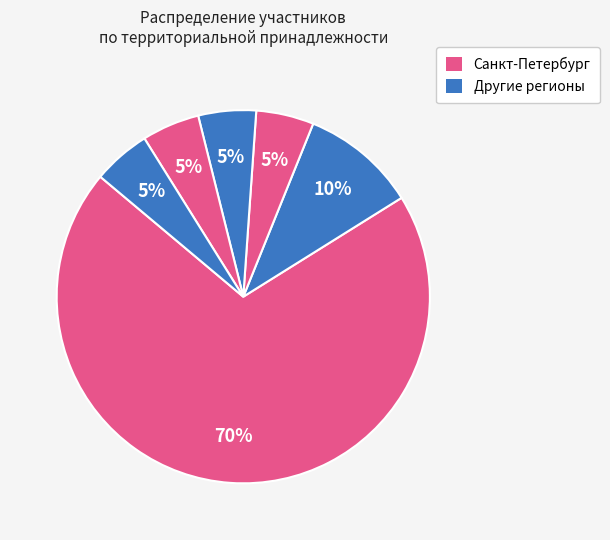

Count the number of slices in the pie.

6